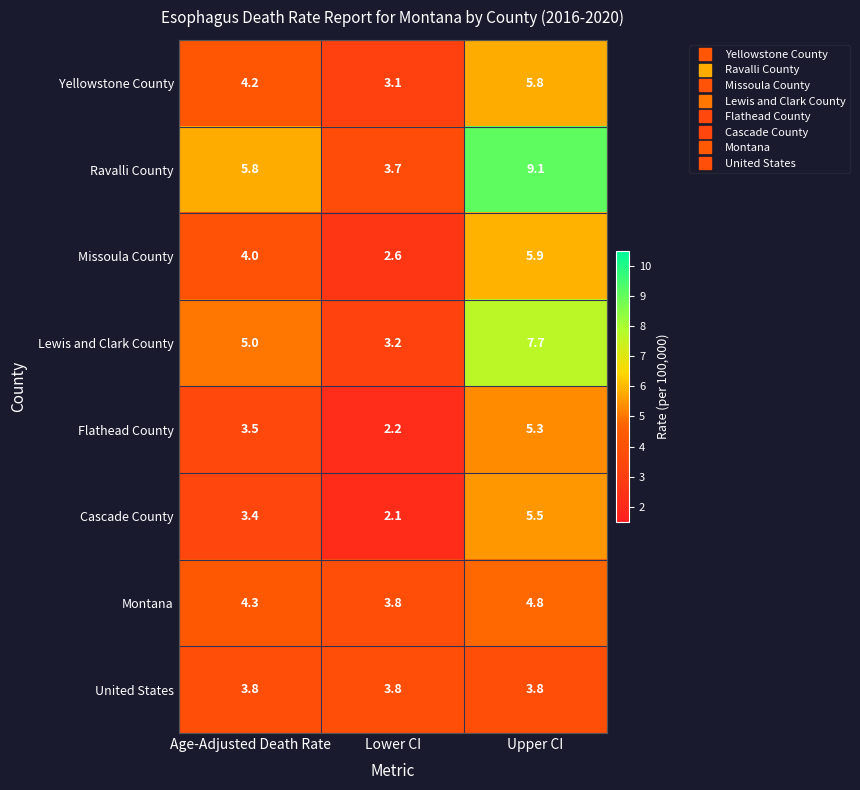

Which category has the lowest value across all series?

Lower CI